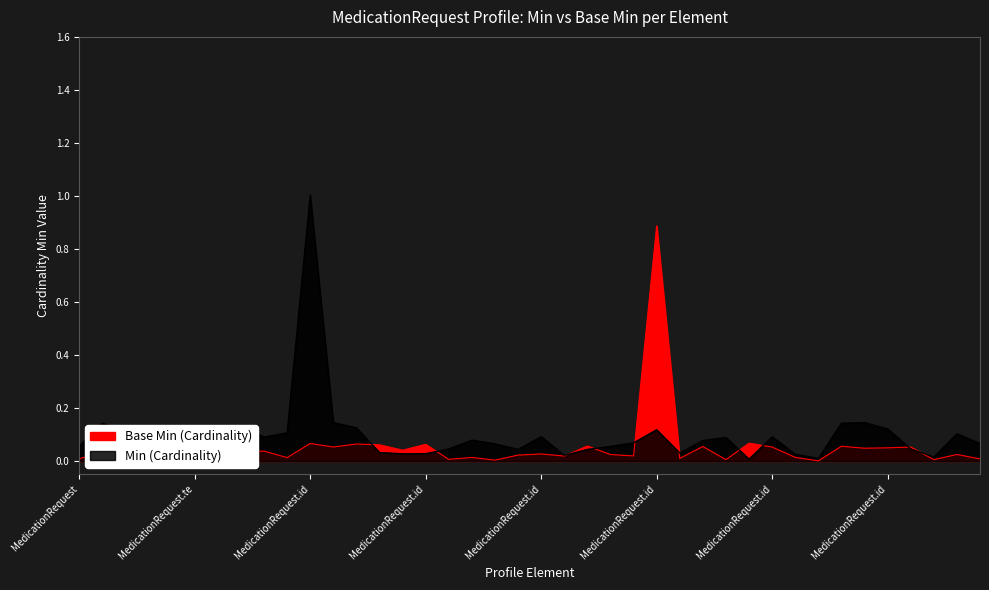

Between MedicationRequest.identifier:requestIdentifier.period and MedicationRequest.identifier:prescriptionIdentifierCommon.period, which is larger?

MedicationRequest.identifier:prescriptionIdentifierCommon.period